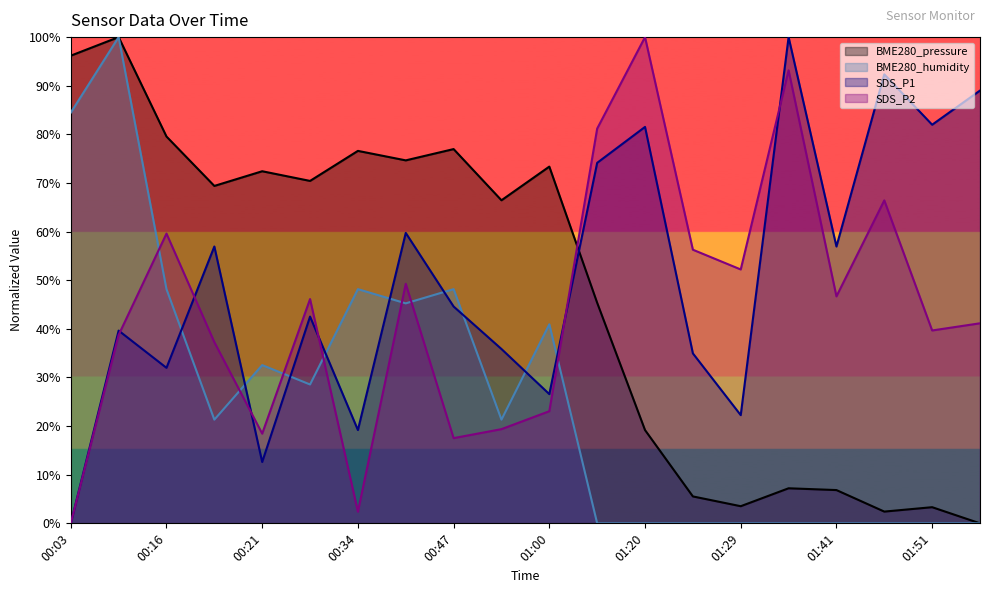

The BME280_pressure series shows 24.7 at 00:47. True or false?

False